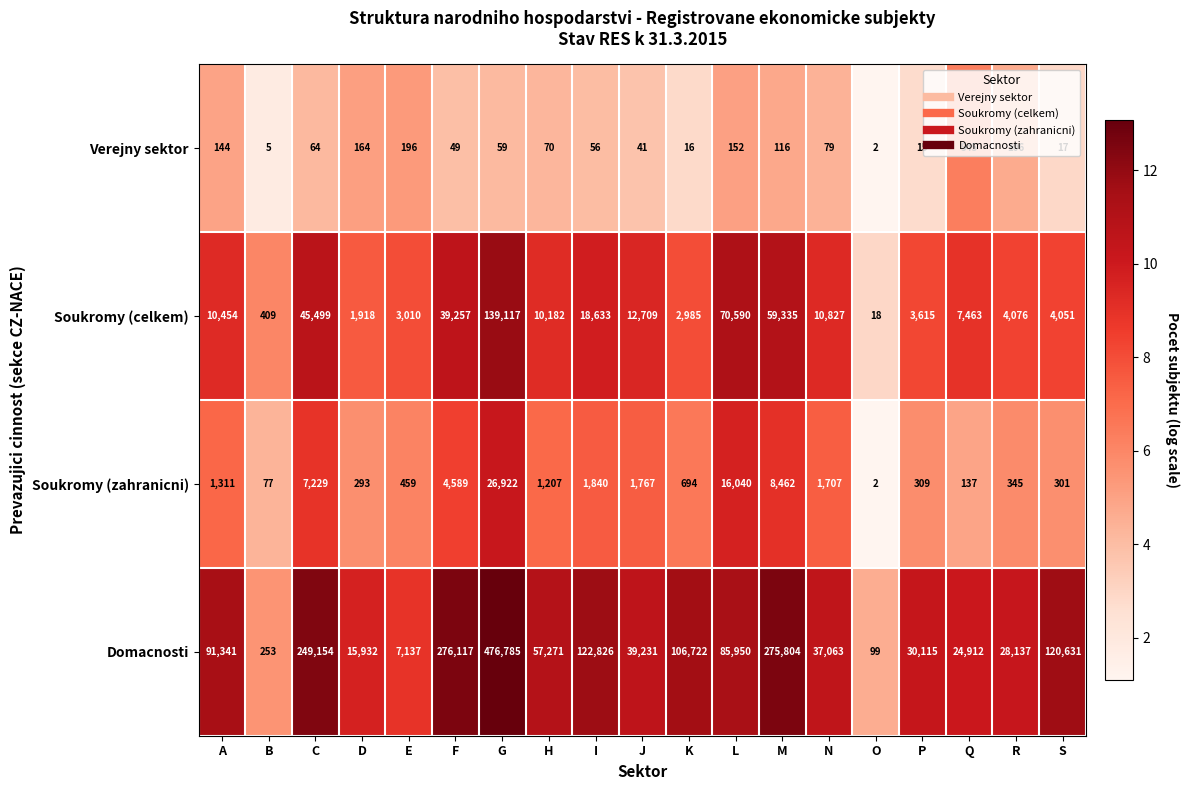

What is the total value across all series at N?

49676